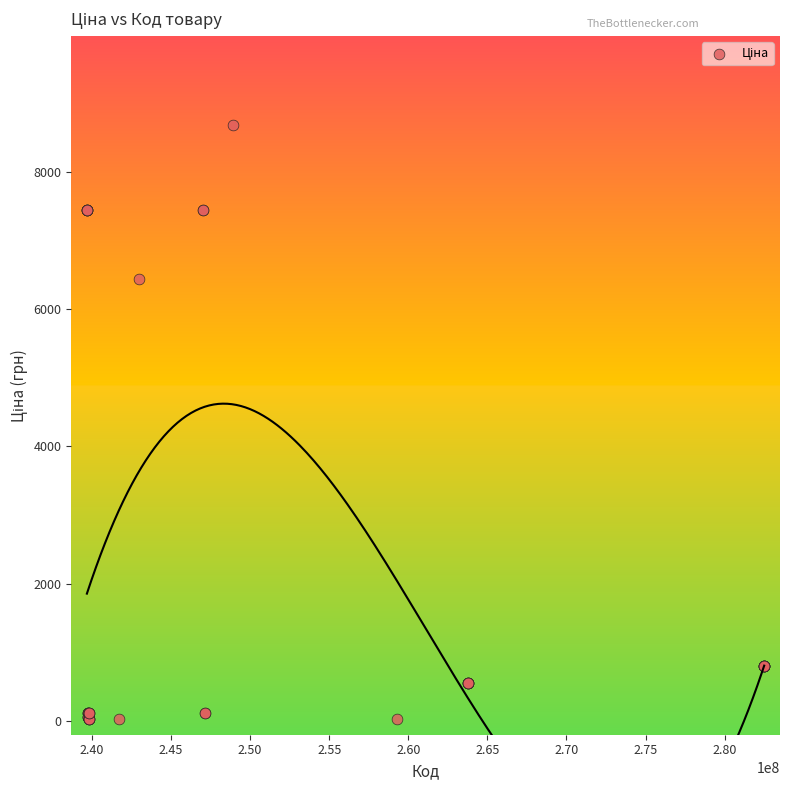

What Y value in the scatter plot is closest to 4355?

6437.4